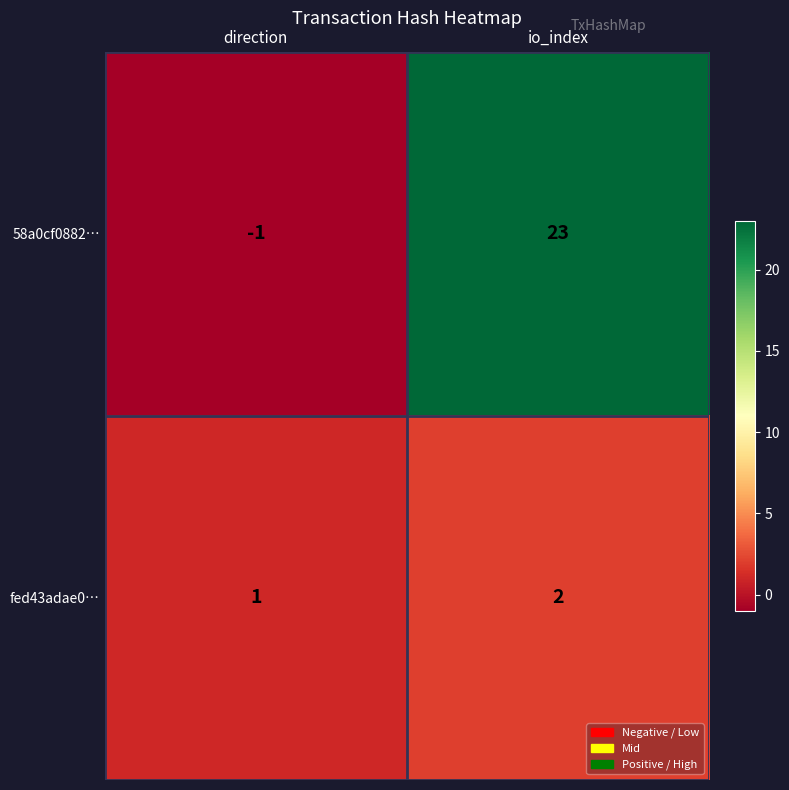

What is the average value of the 58a0cf0882… series?

11